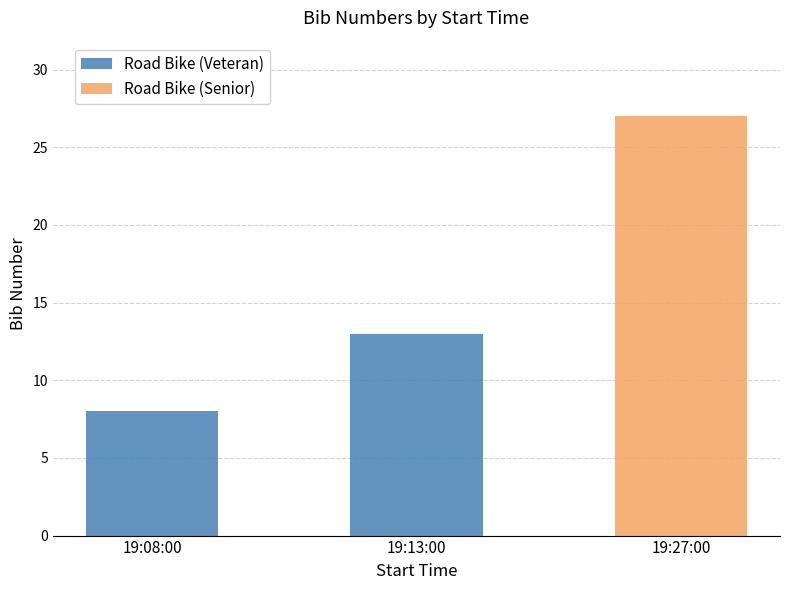

How many bars are there in total?

3